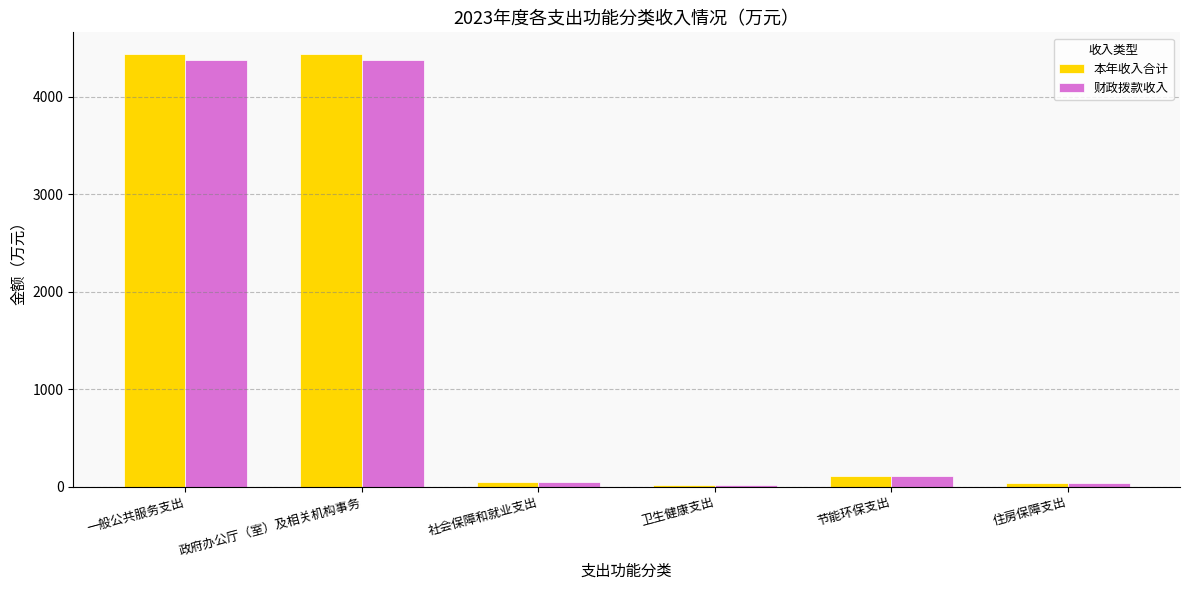

What is the greatest value displayed?

4439.3